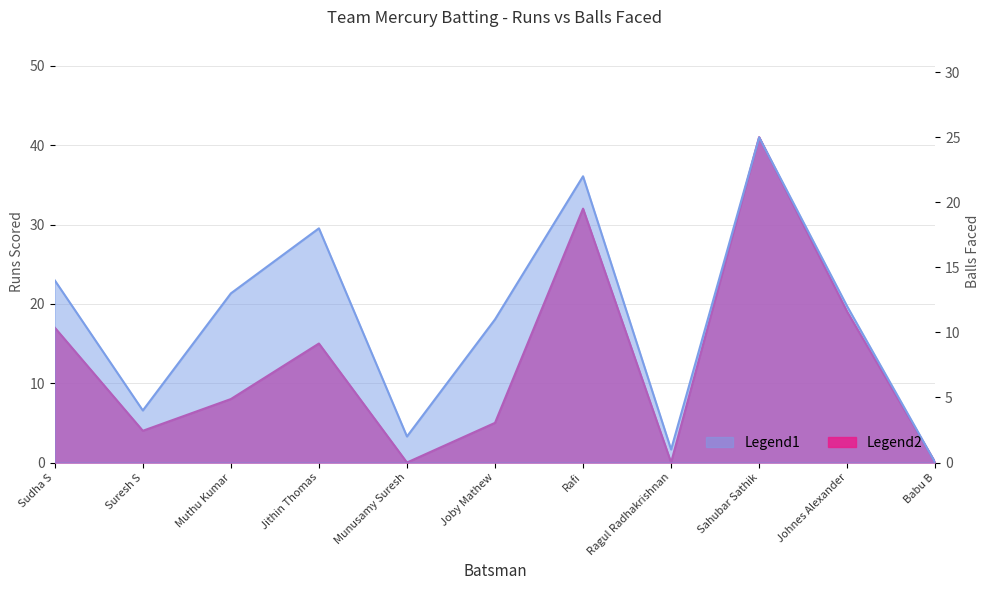

Reading left to right, transcribe all the data shown in this chart.

Runs: Sudha S=17	Suresh S=4	Muthu Kumar=8	Jithin Thomas=15	Munusamy Suresh=0	Joby Mathew=5	Rafi=32	Ragul Radhakrishnan=0	Sahubar Sathik=41	Johnes Alexander=19	Babu B=0
Balls: Sudha S=14	Suresh S=4	Muthu Kumar=13	Jithin Thomas=18	Munusamy Suresh=2	Joby Mathew=11	Rafi=22	Ragul Radhakrishnan=1	Sahubar Sathik=25	Johnes Alexander=12	Babu B=0